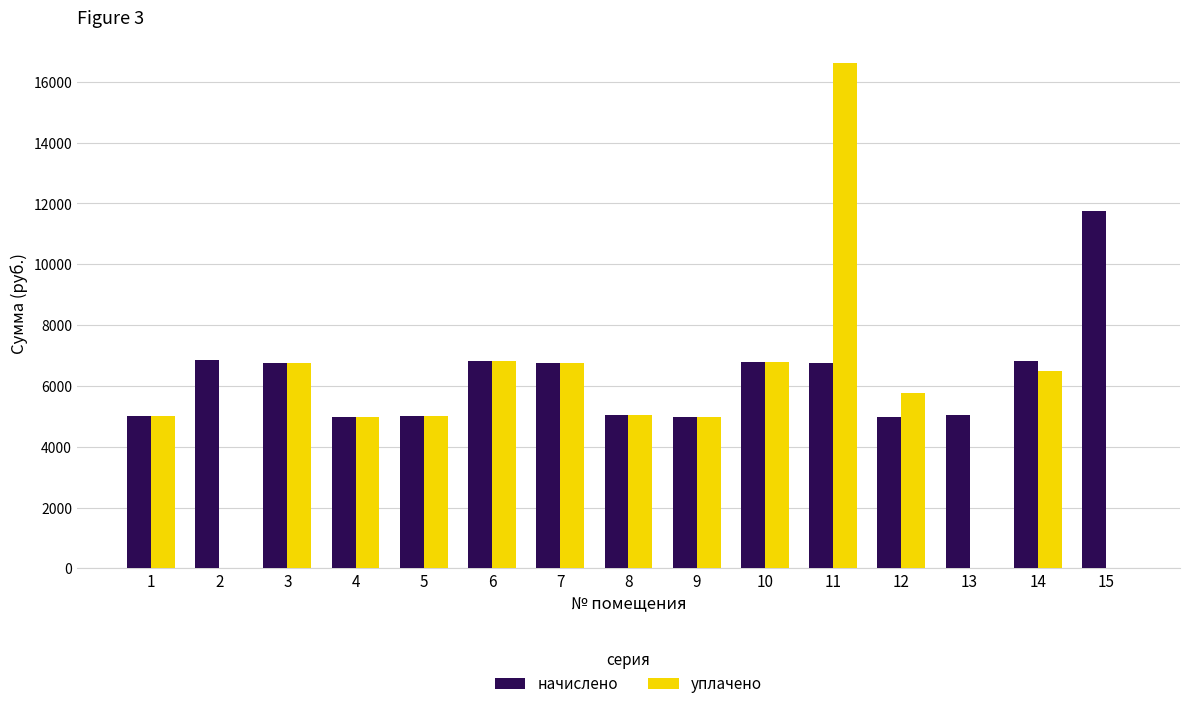

Count the number of categories in the chart.

15